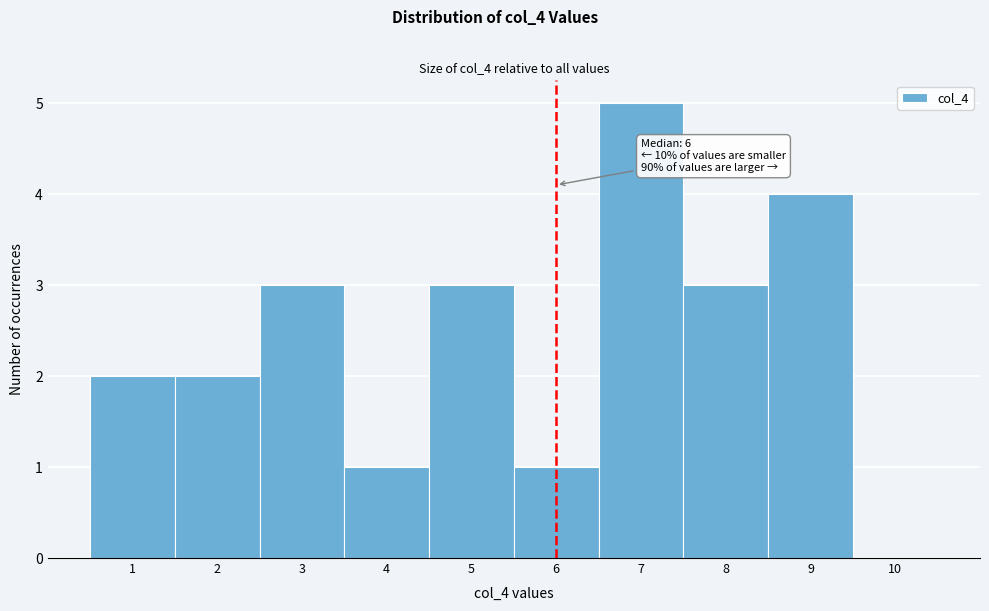

Over which range of the x-axis is the bar tallest?

6.5 to 7.5